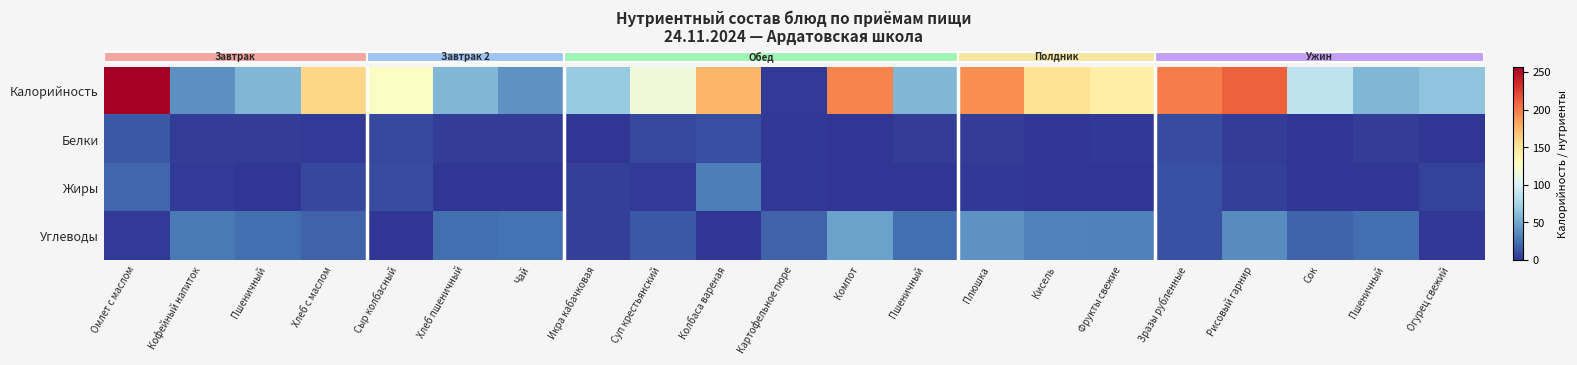

At which category is the sum across all series the highest?

Омлет с маслом